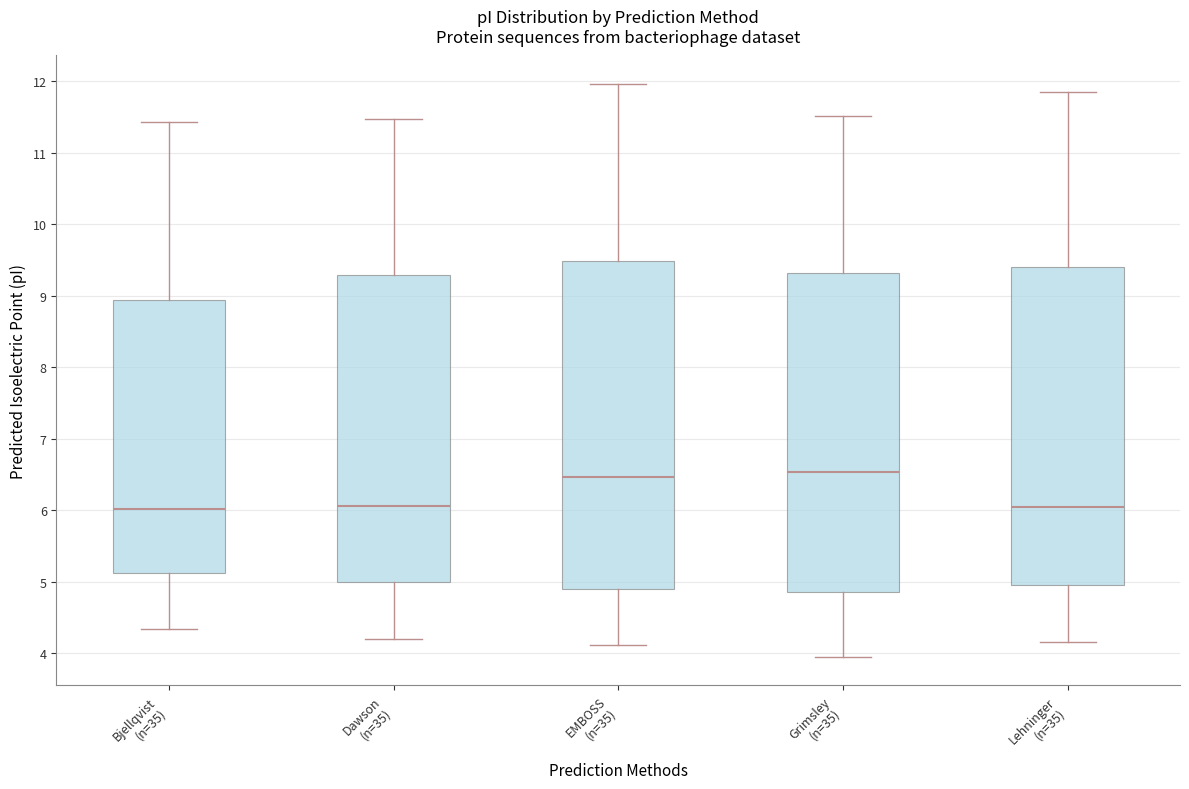

Reading left to right, read every box against the y-axis: the position of its median line, the range the box covers, and the ends of its whiskers. The values are not printed on the chart, so give them approximately, as read against the axis.

Bjellqvist (n=35): median 6.0, box 5.1 to 8.9, whiskers 4.3 to 11.4
Dawson (n=35): median 6.1, box 5.0 to 9.3, whiskers 4.2 to 11.5
EMBOSS (n=35): median 6.5, box 4.9 to 9.5, whiskers 4.1 to 12.0
Grimsley (n=35): median 6.5, box 4.9 to 9.3, whiskers 3.9 to 11.5
Lehninger (n=35): median 6.0, box 4.9 to 9.4, whiskers 4.2 to 11.8